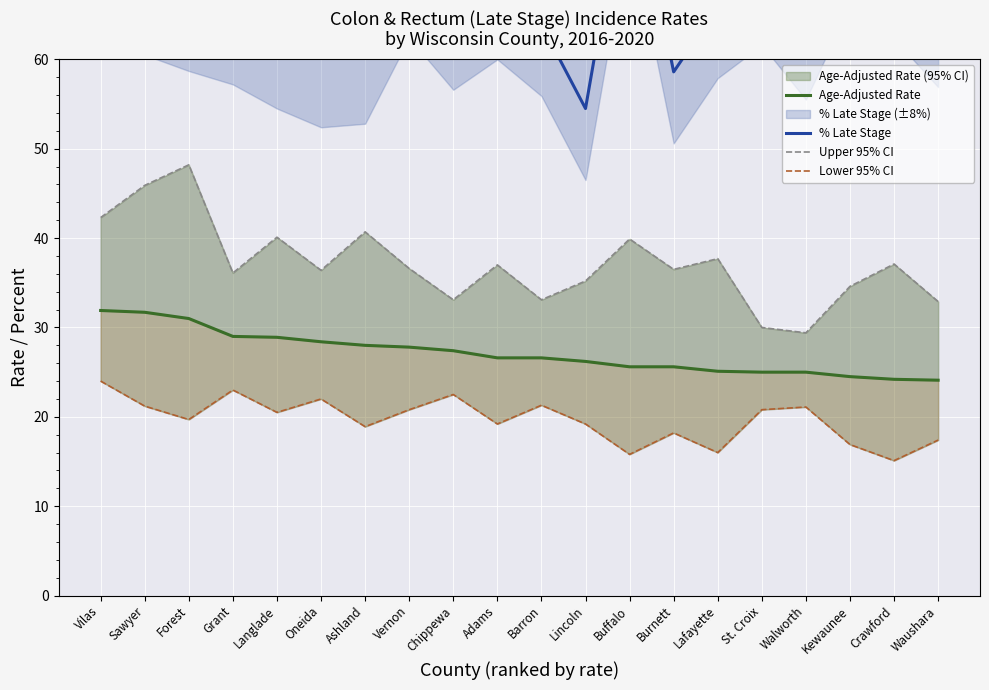

Between Langlade and Lincoln, which series saw the biggest shift?

% Late Stage